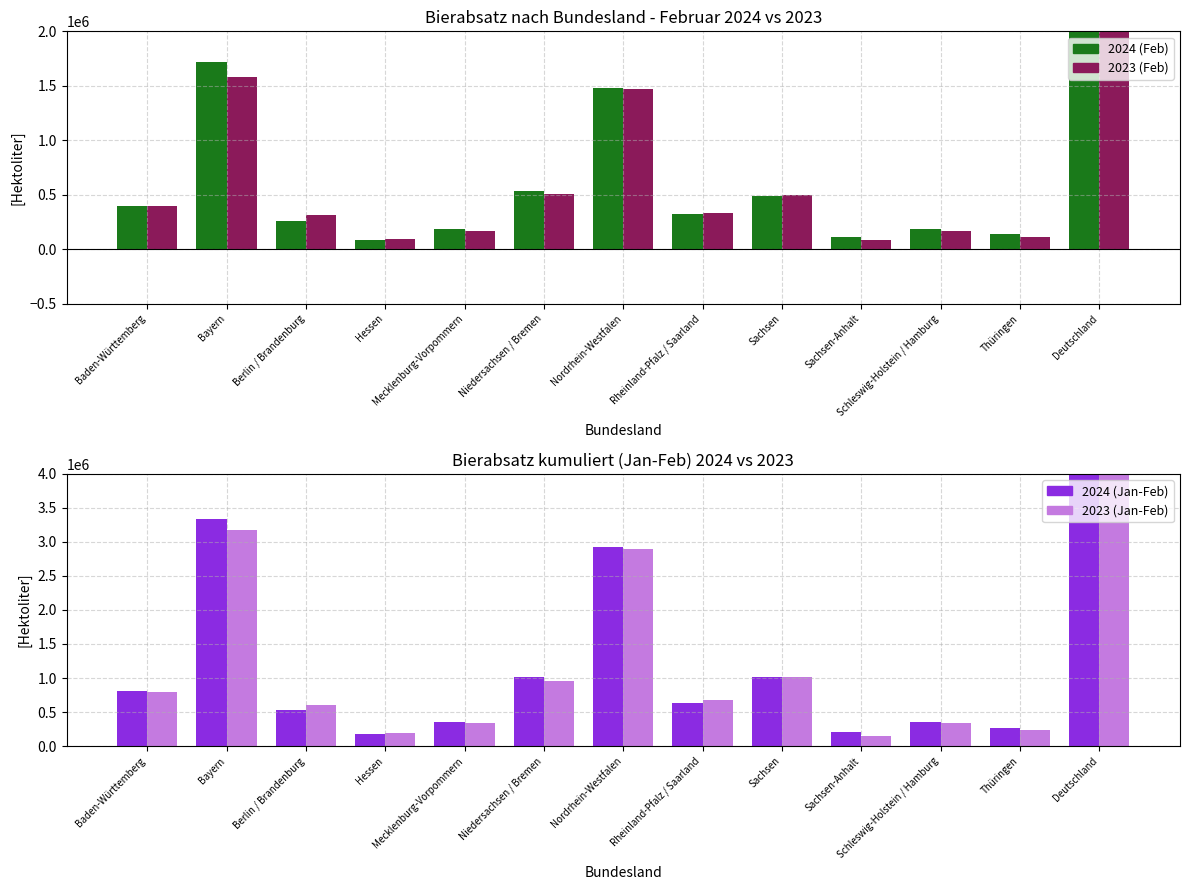

Between Sachsen and Deutschland, which is larger?

Deutschland